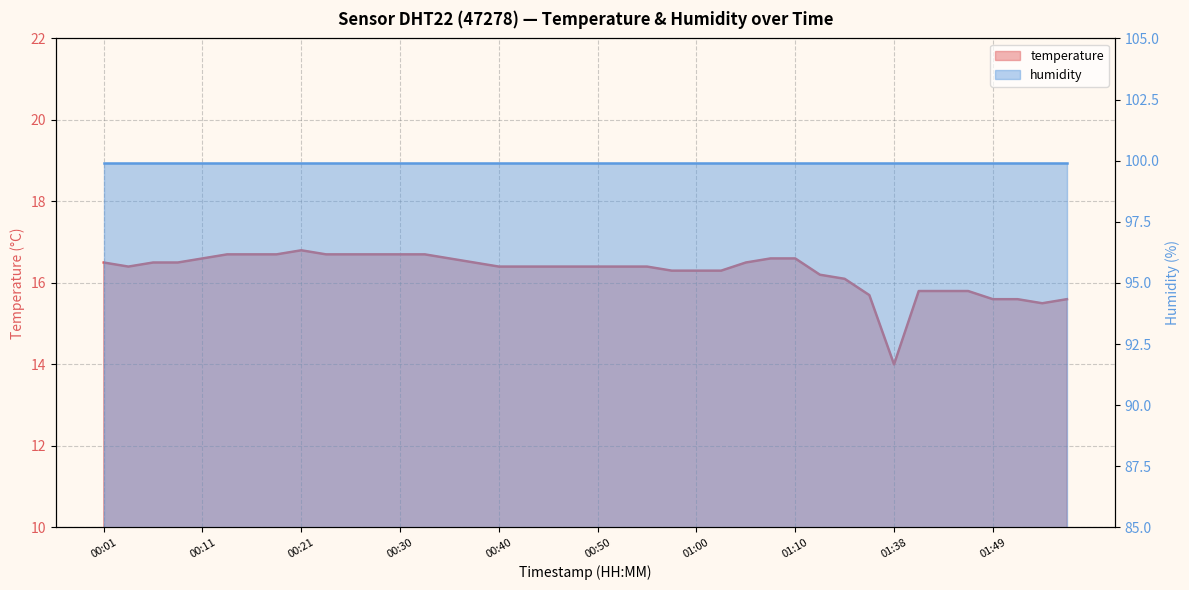

The value at 01:05 is 11.5. True or false?

False